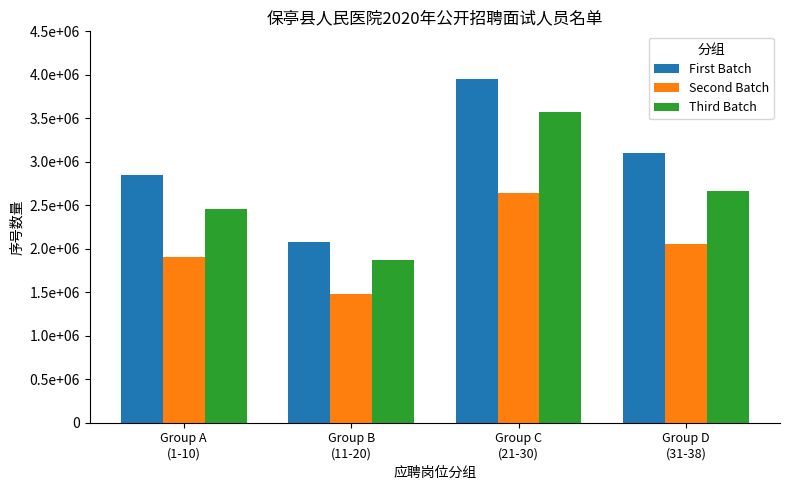

What are all the series names shown in the legend?

First Batch, Second Batch, Third Batch